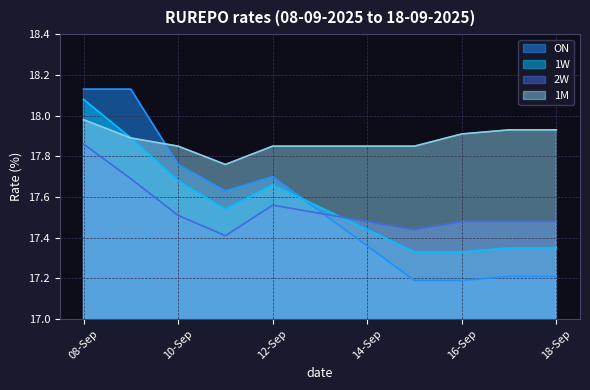

How many distinct data groups are displayed?

4